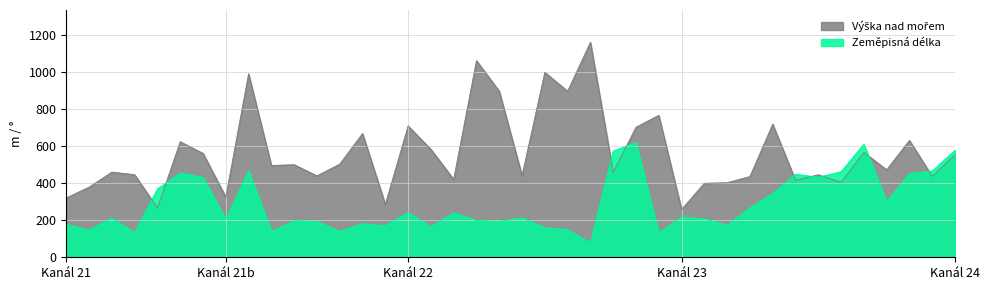

What is the smallest value displayed?

77.4